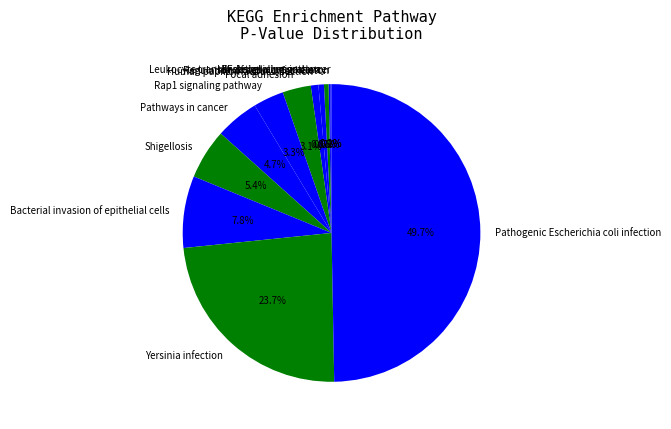

Which slice is the largest?

Pathogenic Escherichia coli infection